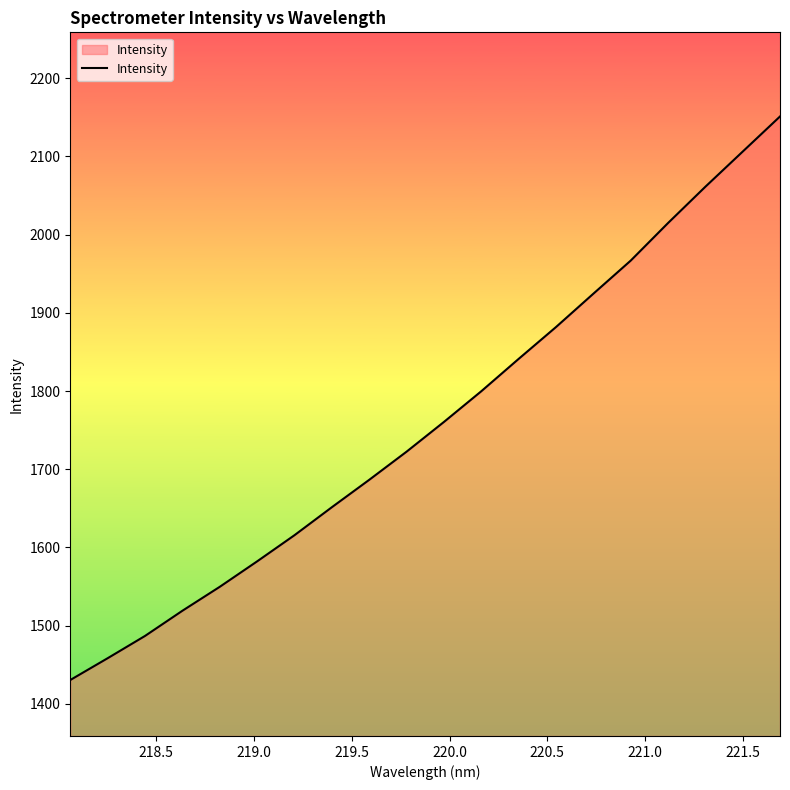

What is the maximum value shown in the chart?

2150.9